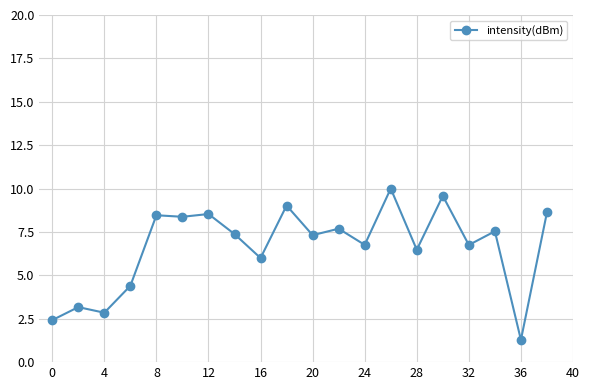

How many values are below 7?

9